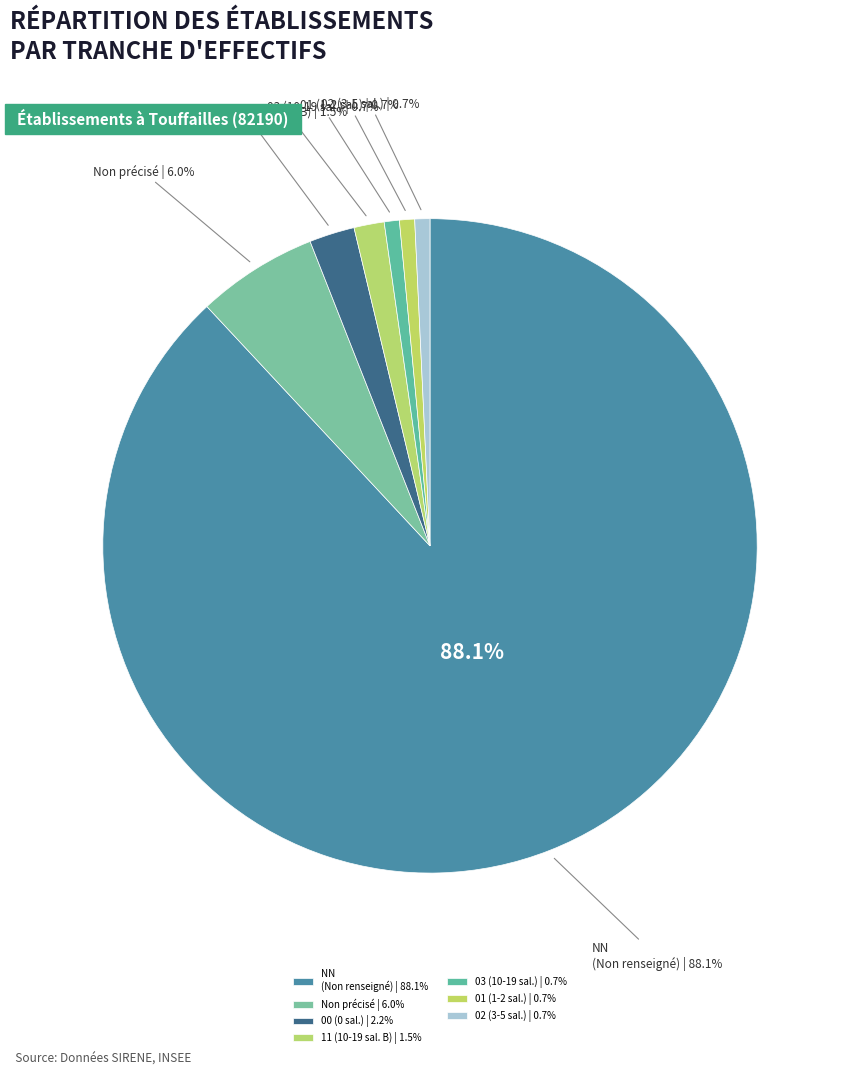

Which category has the smallest portion of the pie?

03